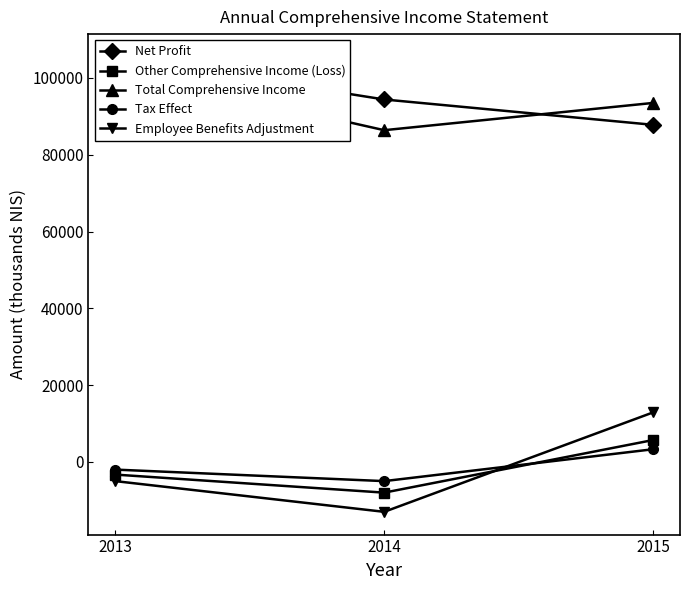

What are all the series names shown in the legend?

Net Profit, Other Comprehensive Income (Loss), Total Comprehensive Income, Tax Effect, Employee Benefits Adjustment